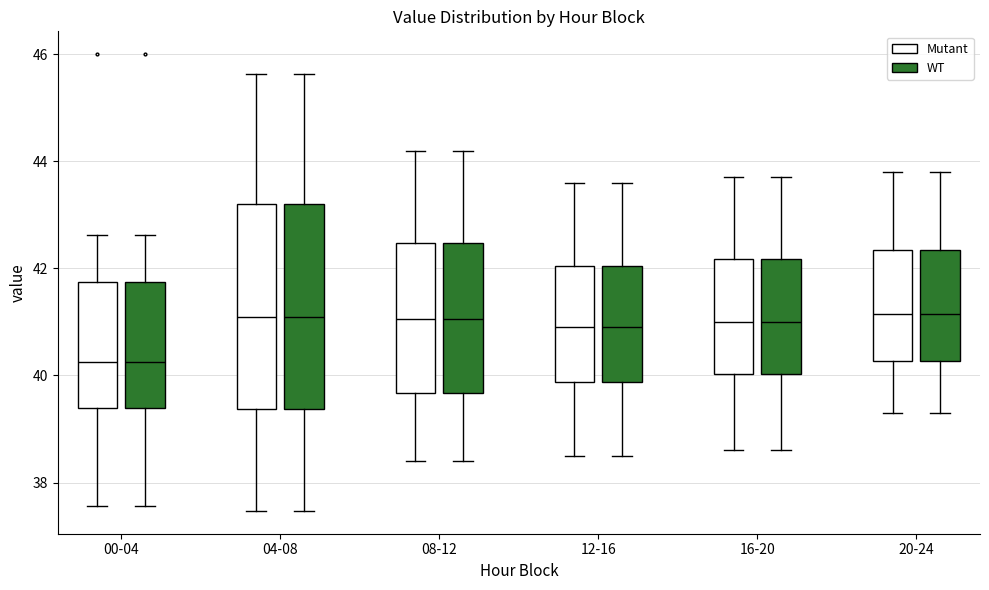

Reading left to right, read every box against the y-axis: the position of its median line, the range the box covers, and the ends of its whiskers. The values are not printed on the chart, so give them approximately, as read against the axis.

00-04 (Mutant): median 40.2, box 39.4 to 41.8, whiskers 37.6 to 42.6
00-04 (WT): median 40.2, box 39.4 to 41.8, whiskers 37.6 to 42.6
04-08 (Mutant): median 41.0, box 39.4 to 43.2, whiskers 37.4 to 45.6
04-08 (WT): median 41.0, box 39.4 to 43.2, whiskers 37.4 to 45.6
08-12 (Mutant): median 41.0, box 39.6 to 42.4, whiskers 38.4 to 44.2
08-12 (WT): median 41.0, box 39.6 to 42.4, whiskers 38.4 to 44.2
12-16 (Mutant): median 41.0, box 39.8 to 42.0, whiskers 38.6 to 43.6
12-16 (WT): median 41.0, box 39.8 to 42.0, whiskers 38.6 to 43.6
16-20 (Mutant): median 41.0, box 40.0 to 42.2, whiskers 38.6 to 43.8
16-20 (WT): median 41.0, box 40.0 to 42.2, whiskers 38.6 to 43.8
20-24 (Mutant): median 41.2, box 40.2 to 42.4, whiskers 39.4 to 43.8
20-24 (WT): median 41.2, box 40.2 to 42.4, whiskers 39.4 to 43.8